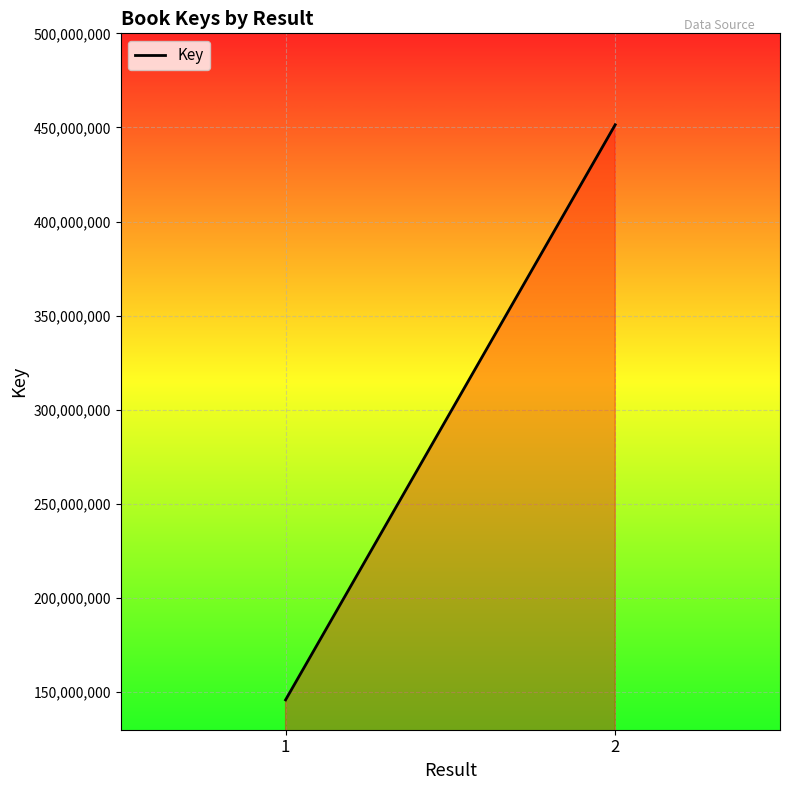

List the labels in order of value, largest first.

2, 1